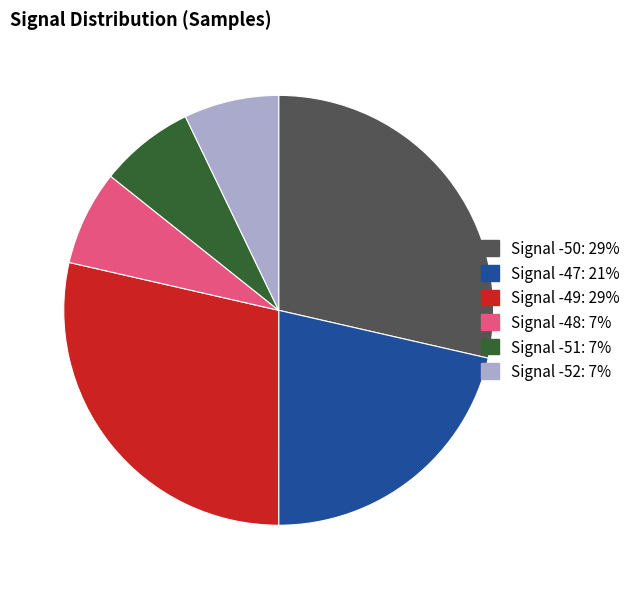

Is there any slice that represents more than half of the pie?

No